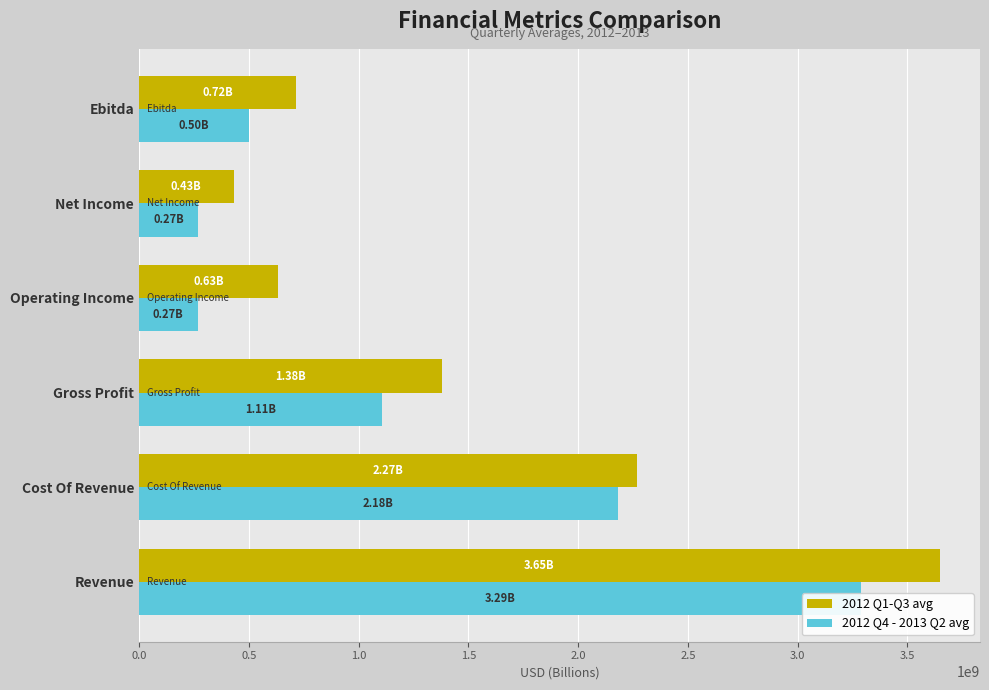

At Cost Of Revenue, list the series in order from smallest to largest.

2012 Q4 - 2013 Q2 avg, 2012 Q1-Q3 avg